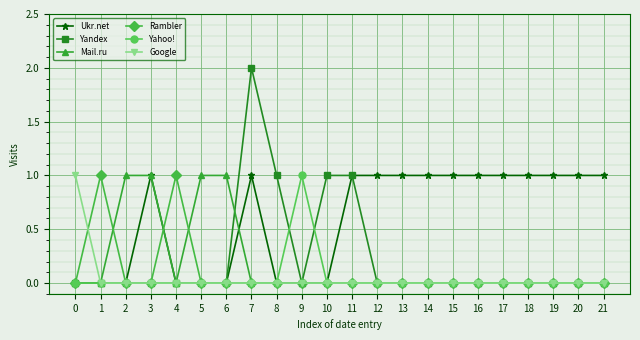

How many distinct data groups are displayed?

6